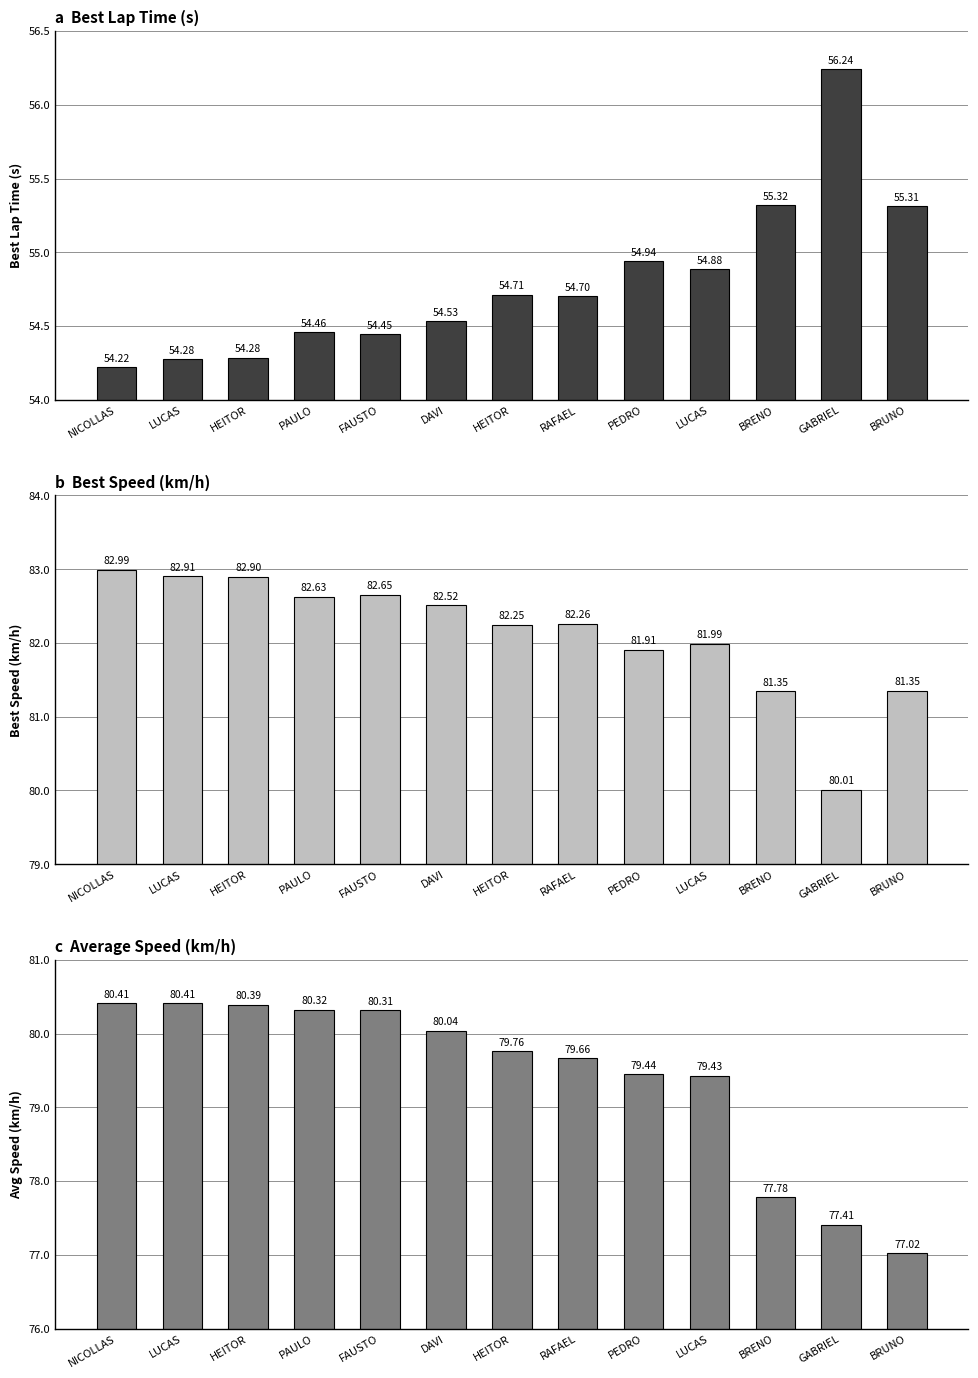

At which category does the chart reach its peak across all series?

NICOLLAS